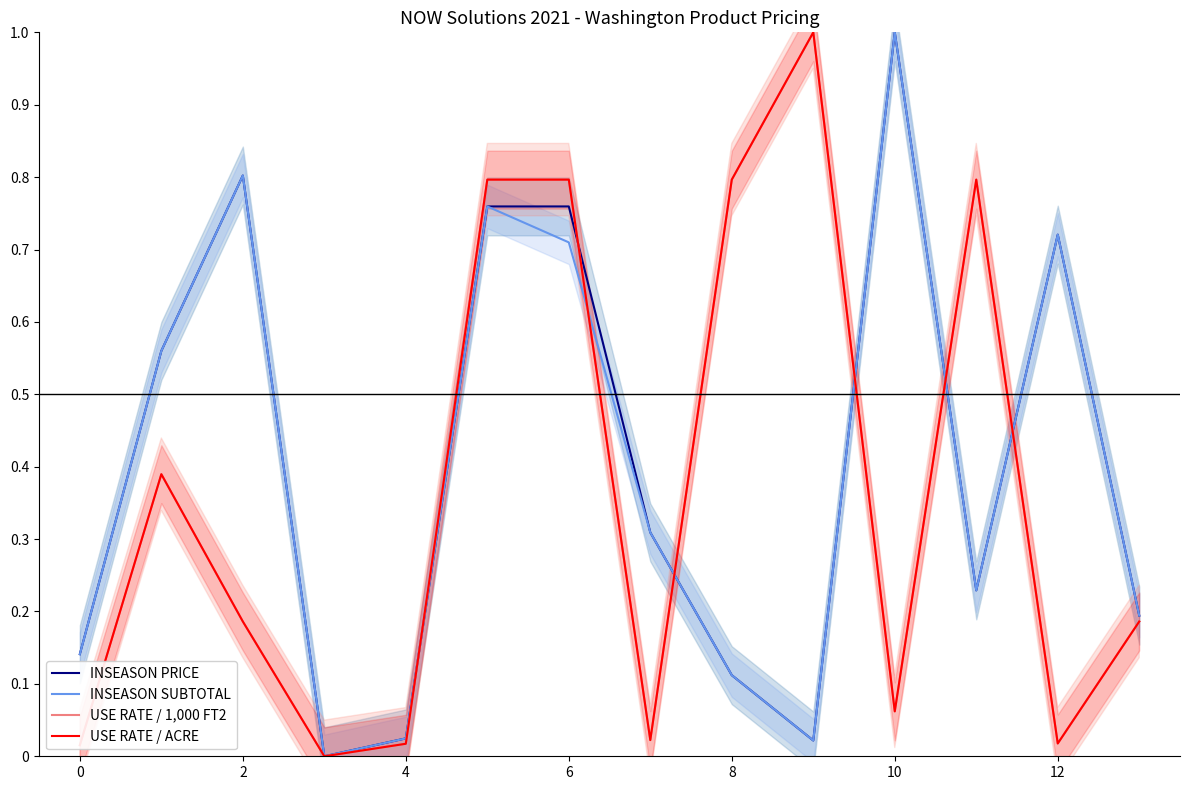

True or false: INSEASON PRICE and INSEASON SUBTOTAL cross at least once.

False